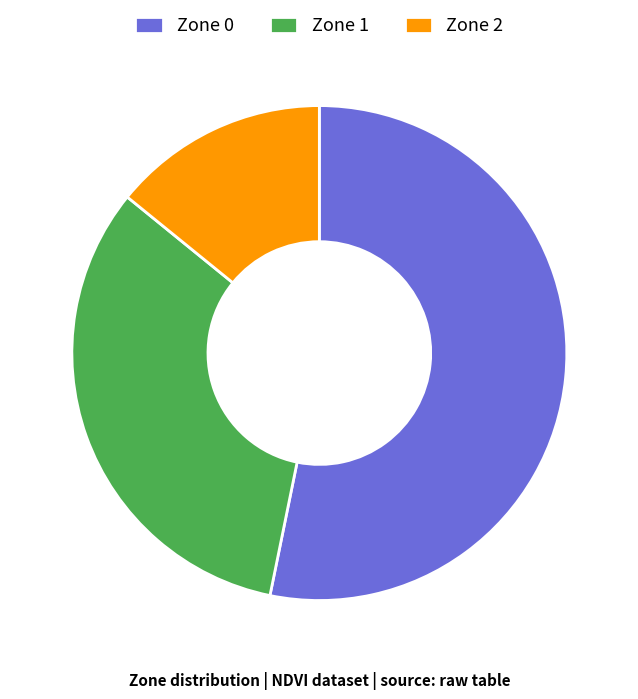

How many slices are in this pie chart?

3